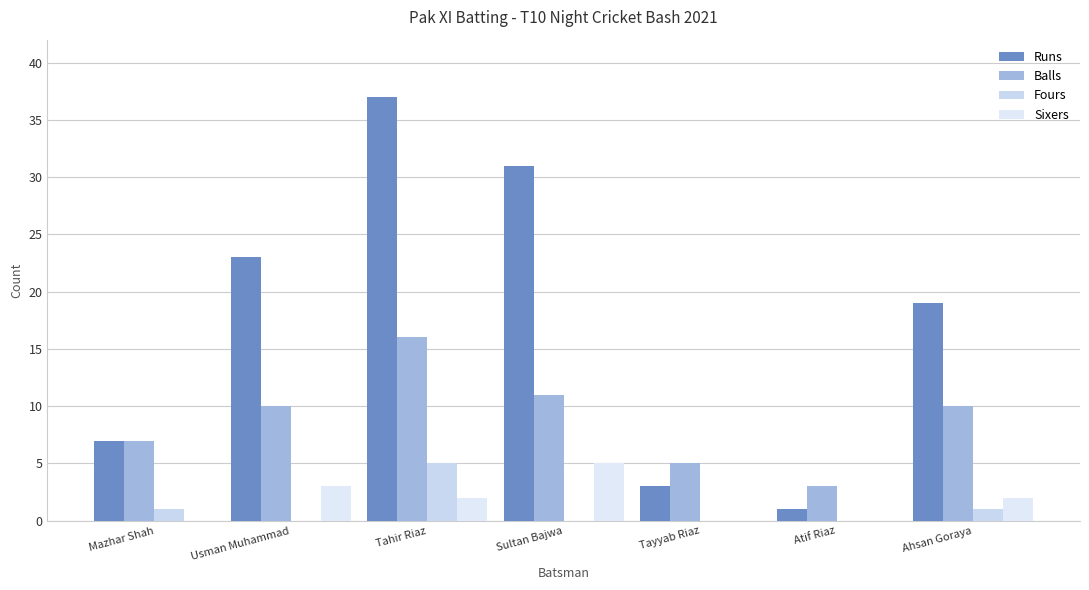

The Runs series shows 37 at Tahir Riaz. True or false?

True